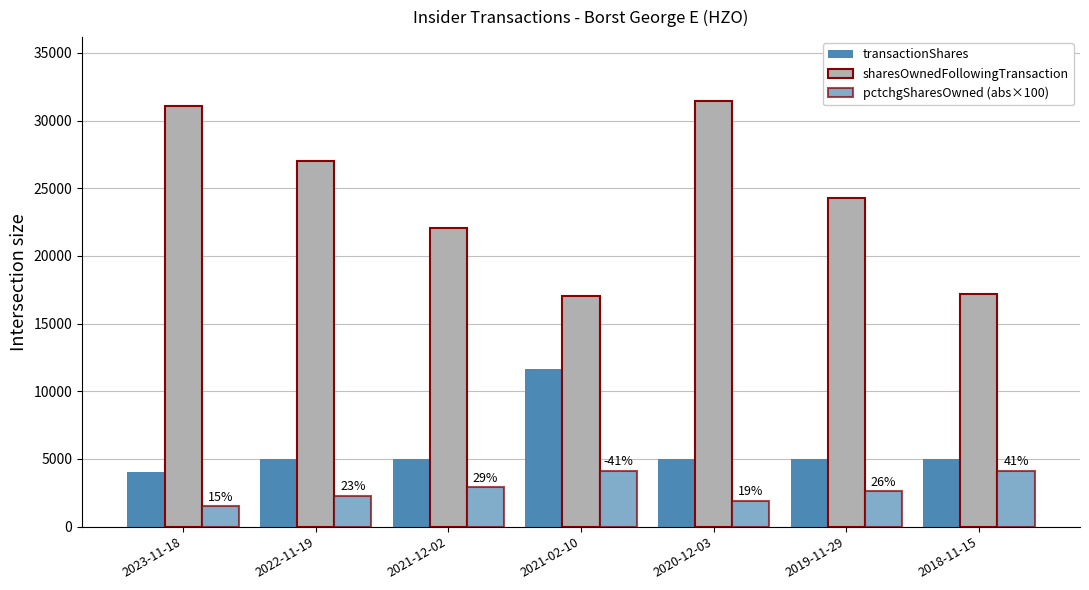

What is the label of the 3rd bar from the left?

2021-12-02